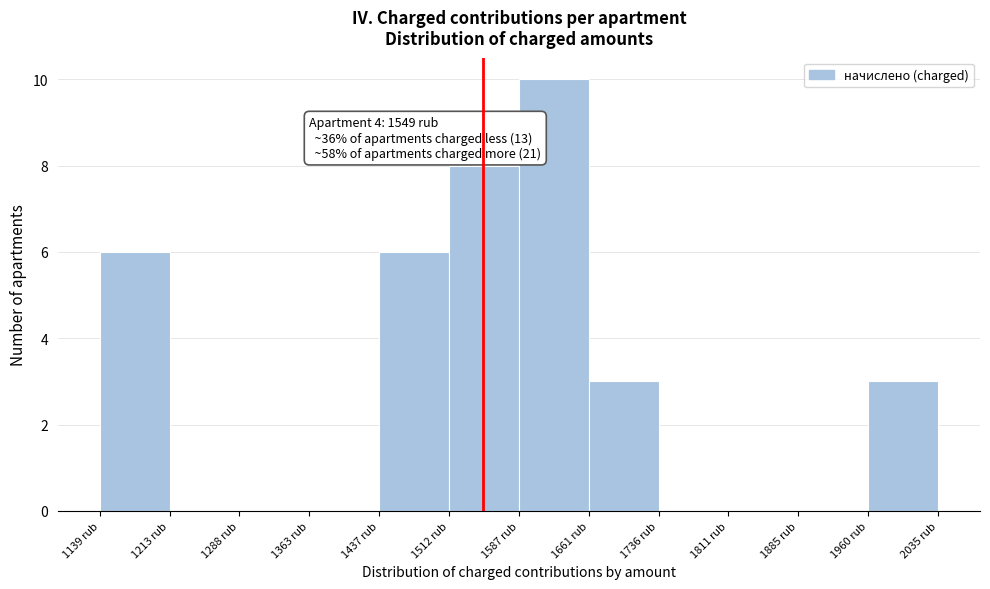

Over which range of the x-axis is the bar tallest?

1590 to 1660